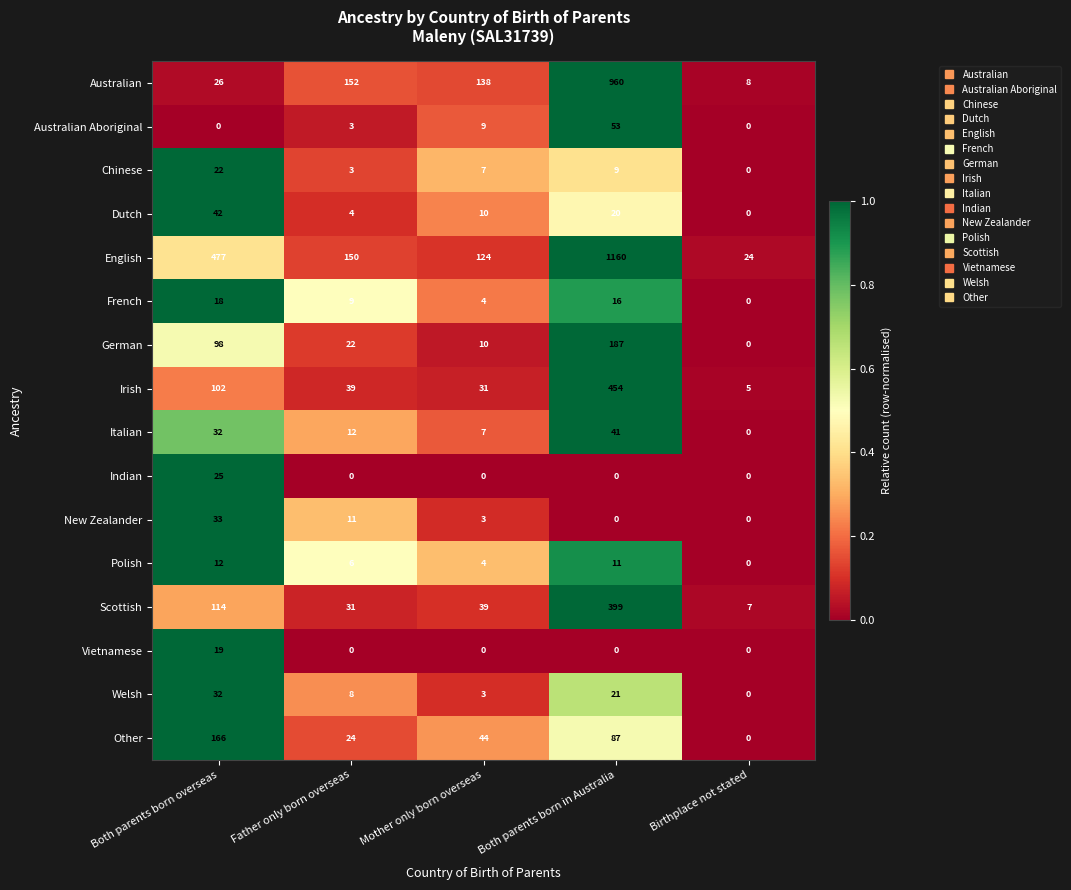

Which label corresponds to the largest value in the chart?

Both parents born in Australia